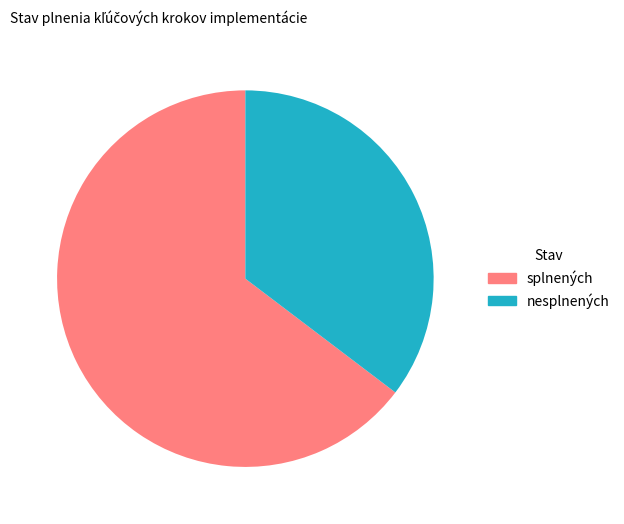

Count the number of slices in the pie.

2